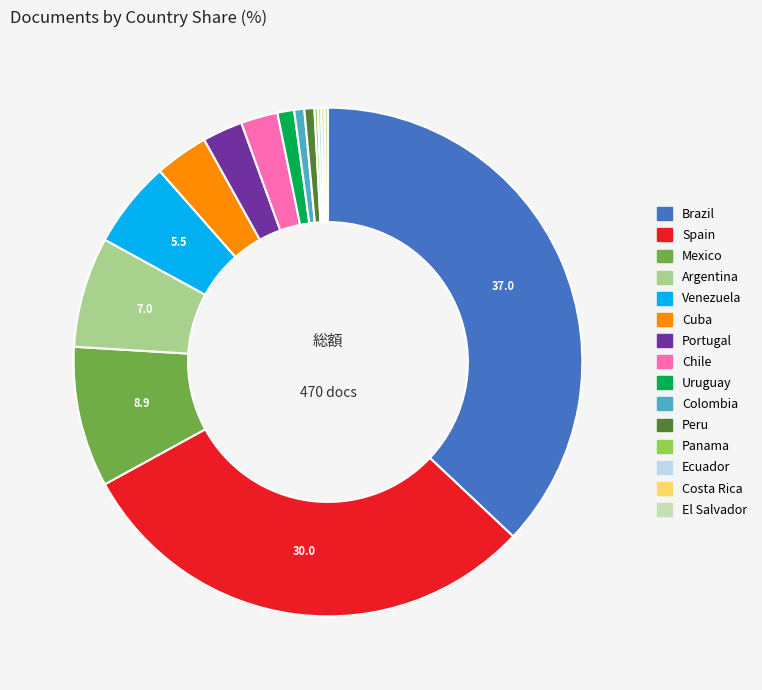

What is the largest slice in the pie chart?

Brazil